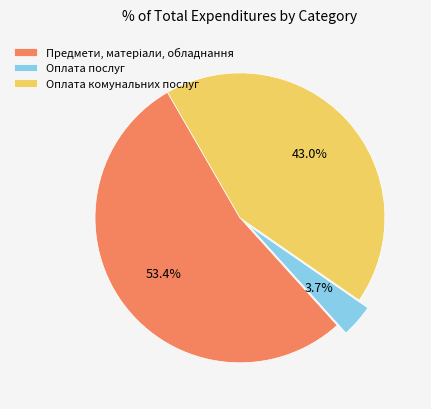

Does Оплата послуг represent more than half of the total?

No